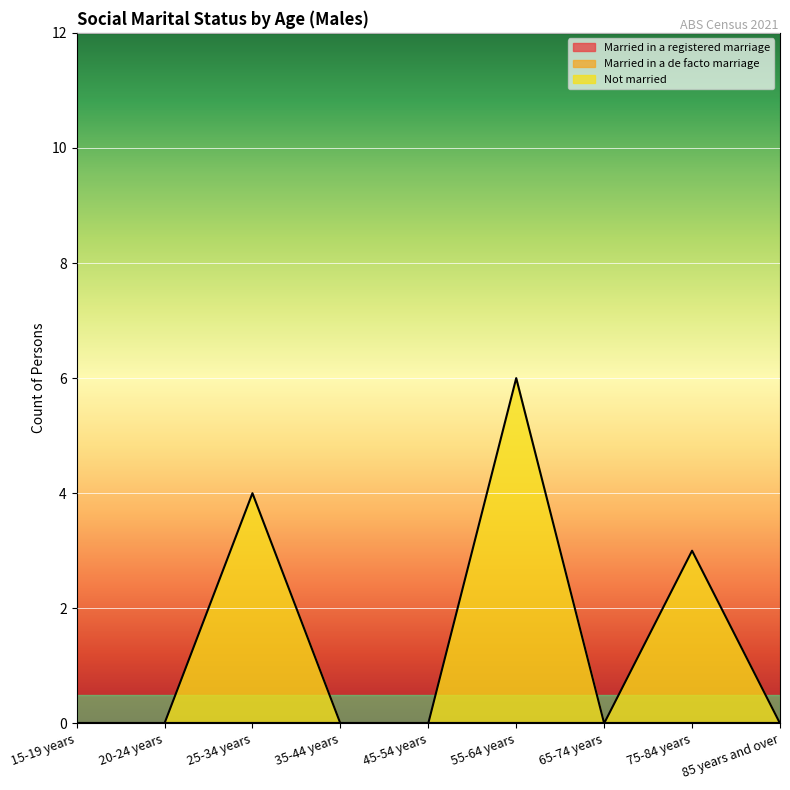

What are all the series names shown in the legend?

Married in a registered marriage, Married in a de facto marriage, Not married